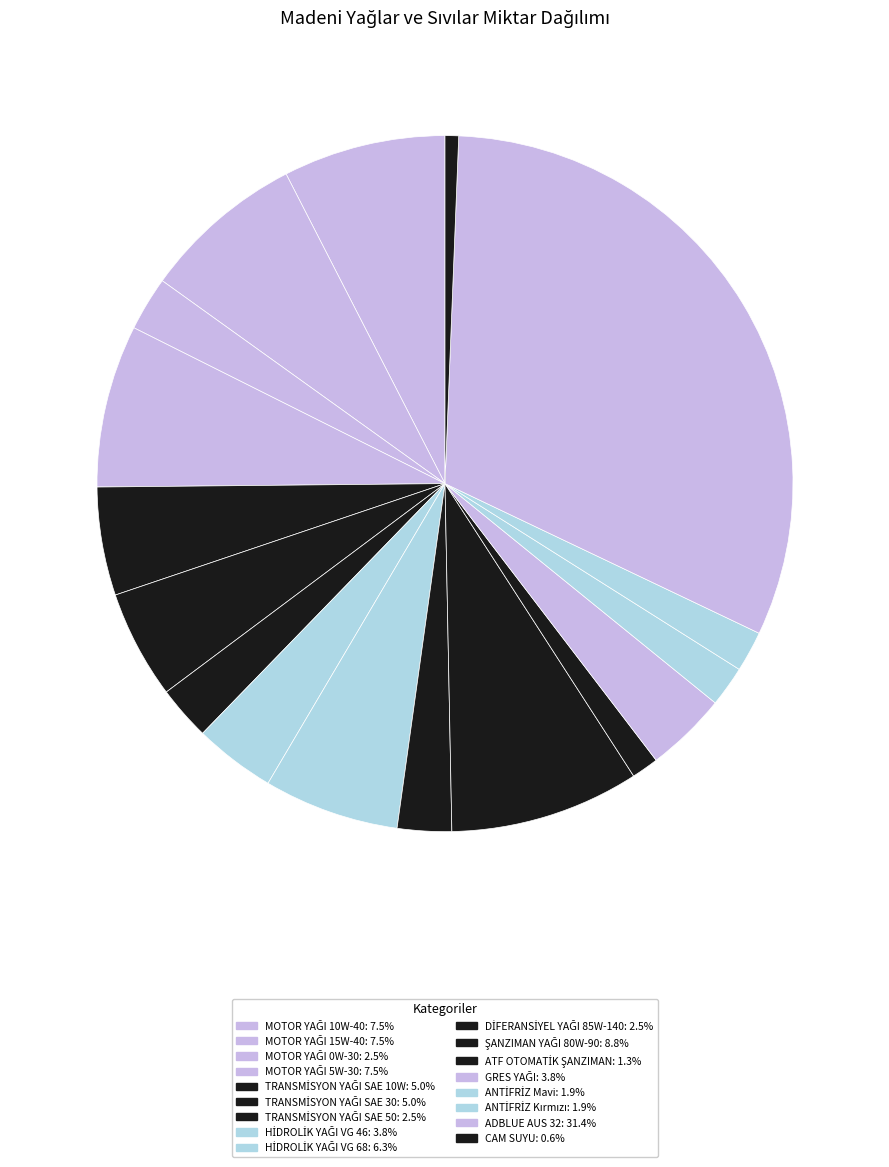

Combined, do TRANSMİSYON YAĞI SAE 50 and MOTOR YAĞI 15W-40 account for over 50%?

No